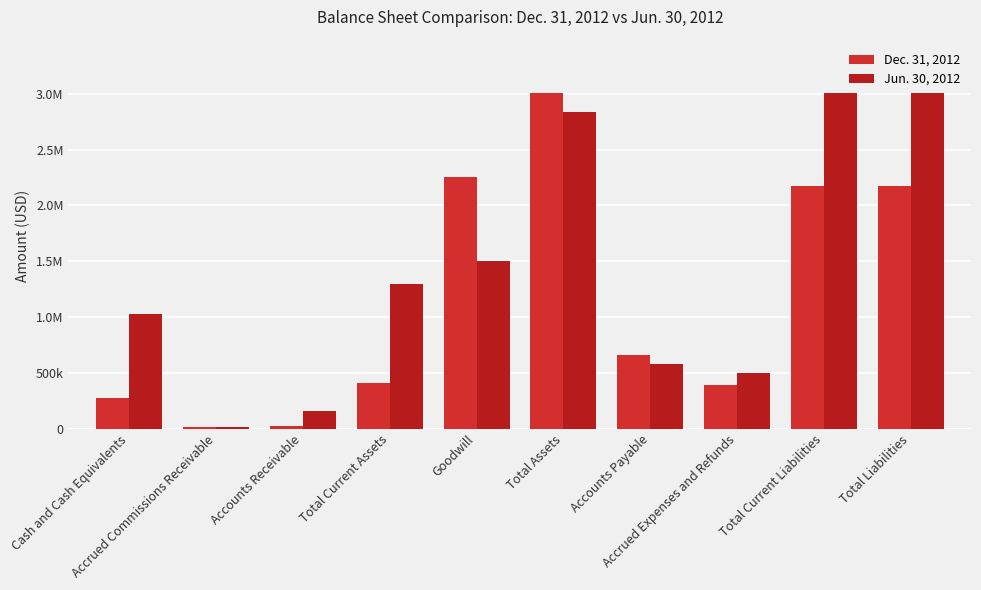

Are the bars horizontal?

No